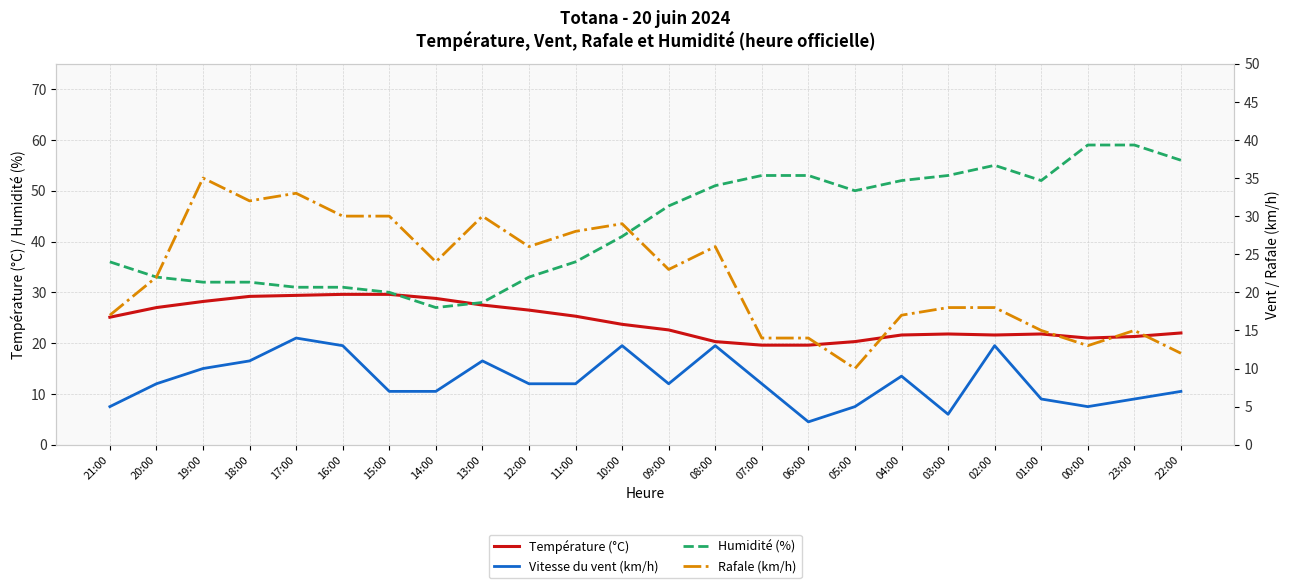

What is the spread (max minus min) of values at 15:00?

23.0